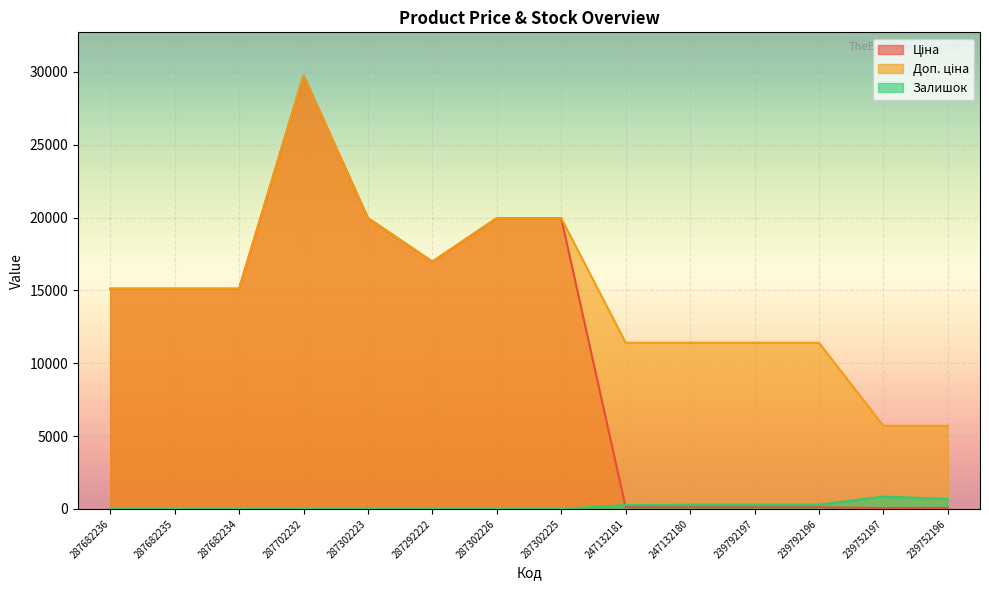

What are all the series names shown in the legend?

Ціна, Доп. ціна, Залишок